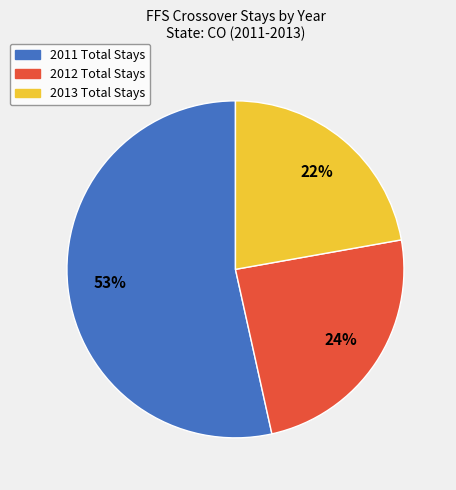

To the nearest percent, what portion does 2013 Total Stays represent?

22%